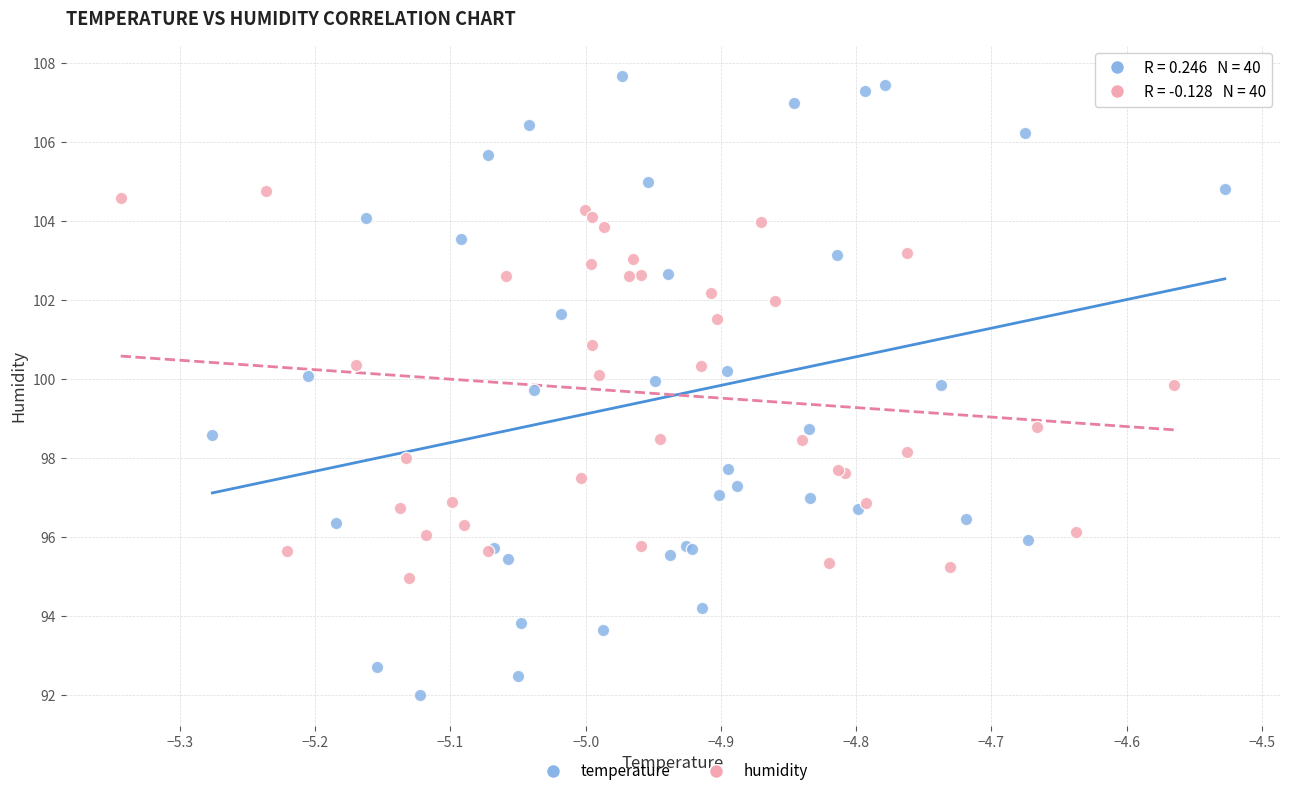

Which series has the widest spread of Y values?

temperature